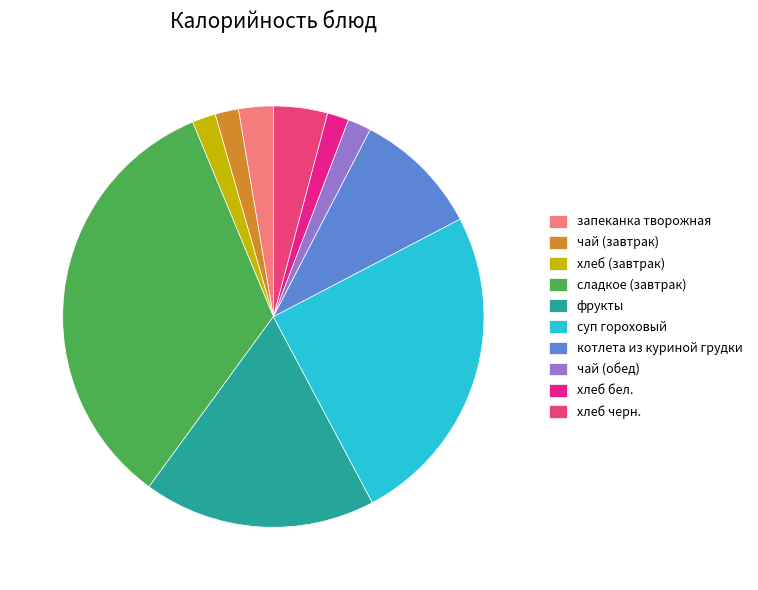

What percentage is the хлеб черн. slice, to the nearest percent?

4%